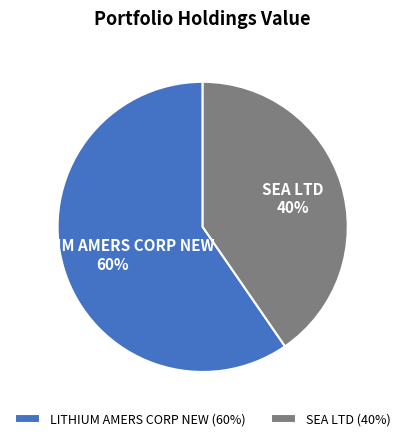

To the nearest percent, what is the average slice percentage?

50%